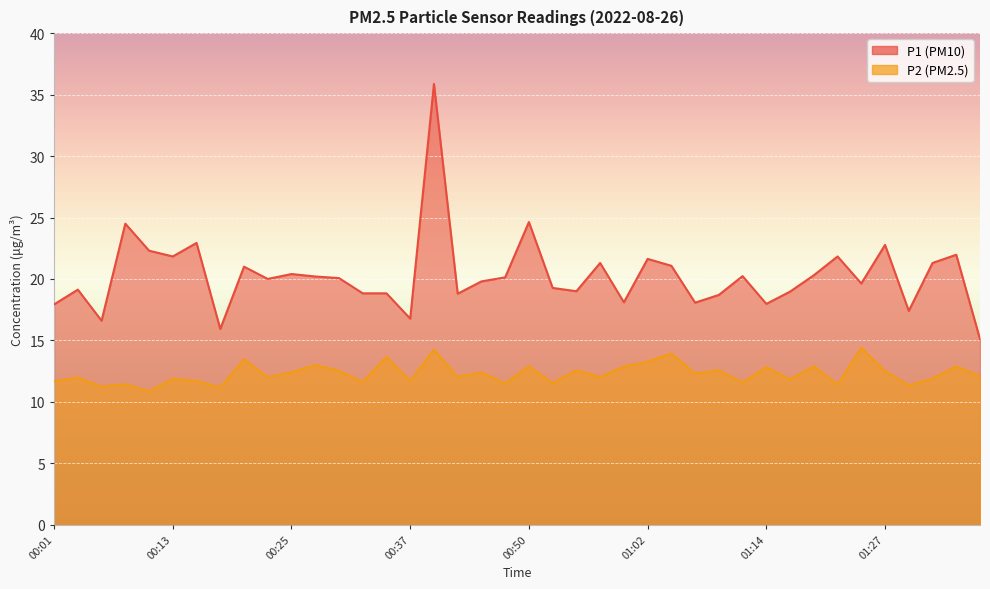

Is the value of P2 at 01:19 greater than the value of P1 at 00:30?

No